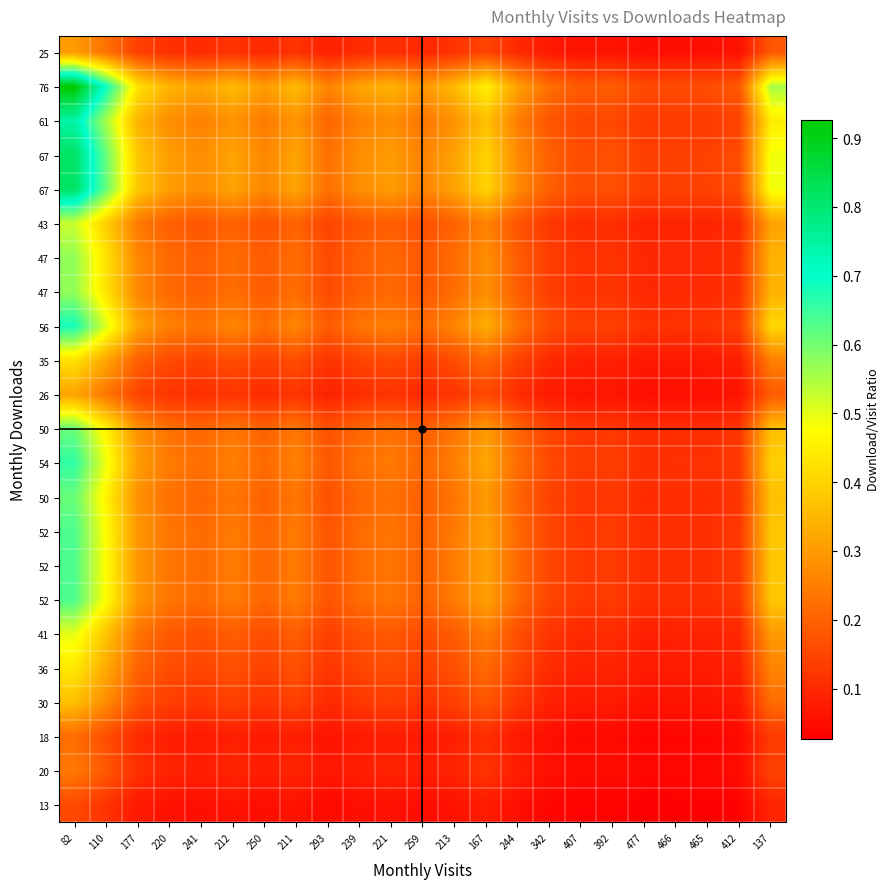

Between 177 and 137, which is larger?

137